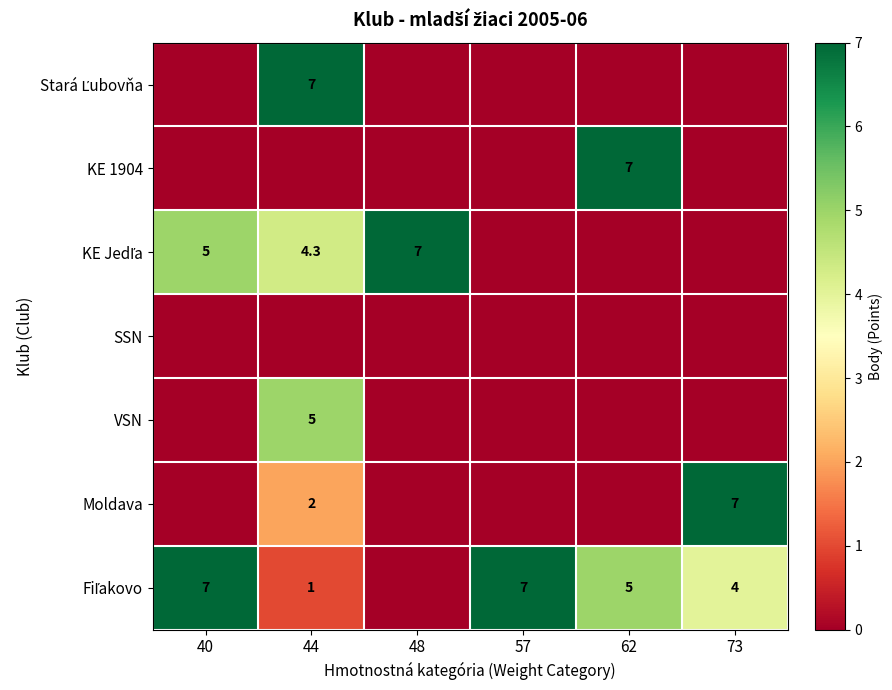

The VSN series shows 0.0 at 40. True or false?

True